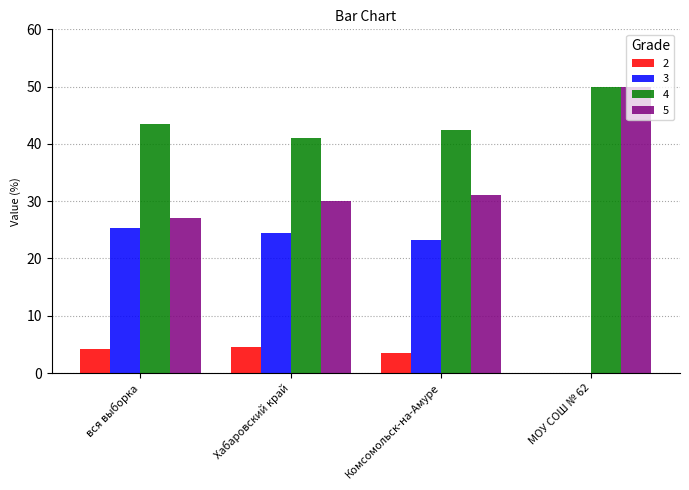

At which category does the chart reach its peak across all series?

МОУ СОШ № 62